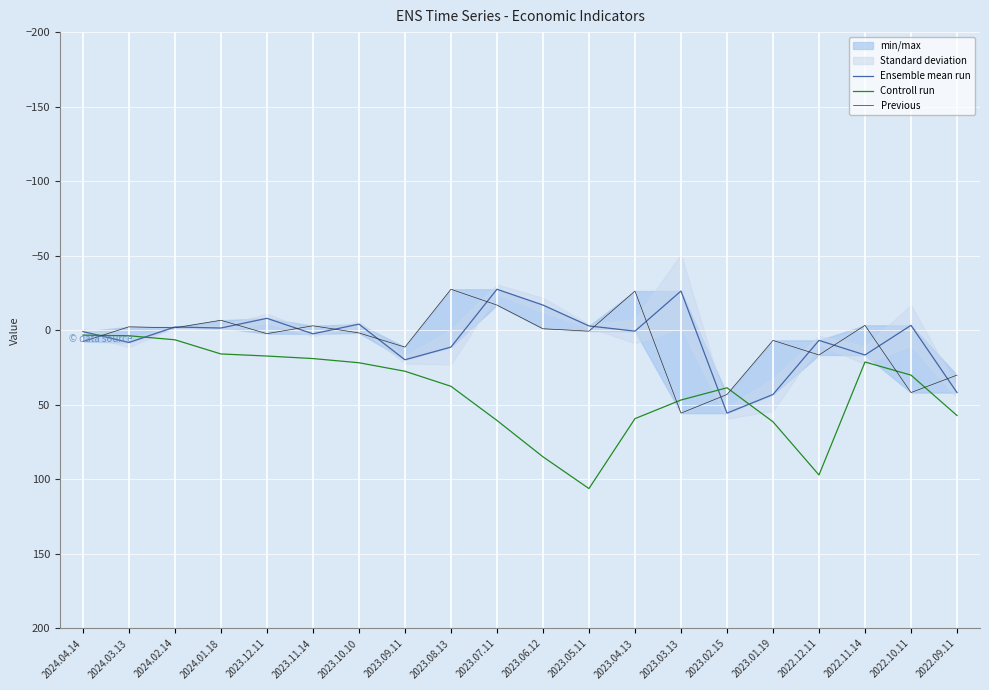

How many series are shown in this chart?

3